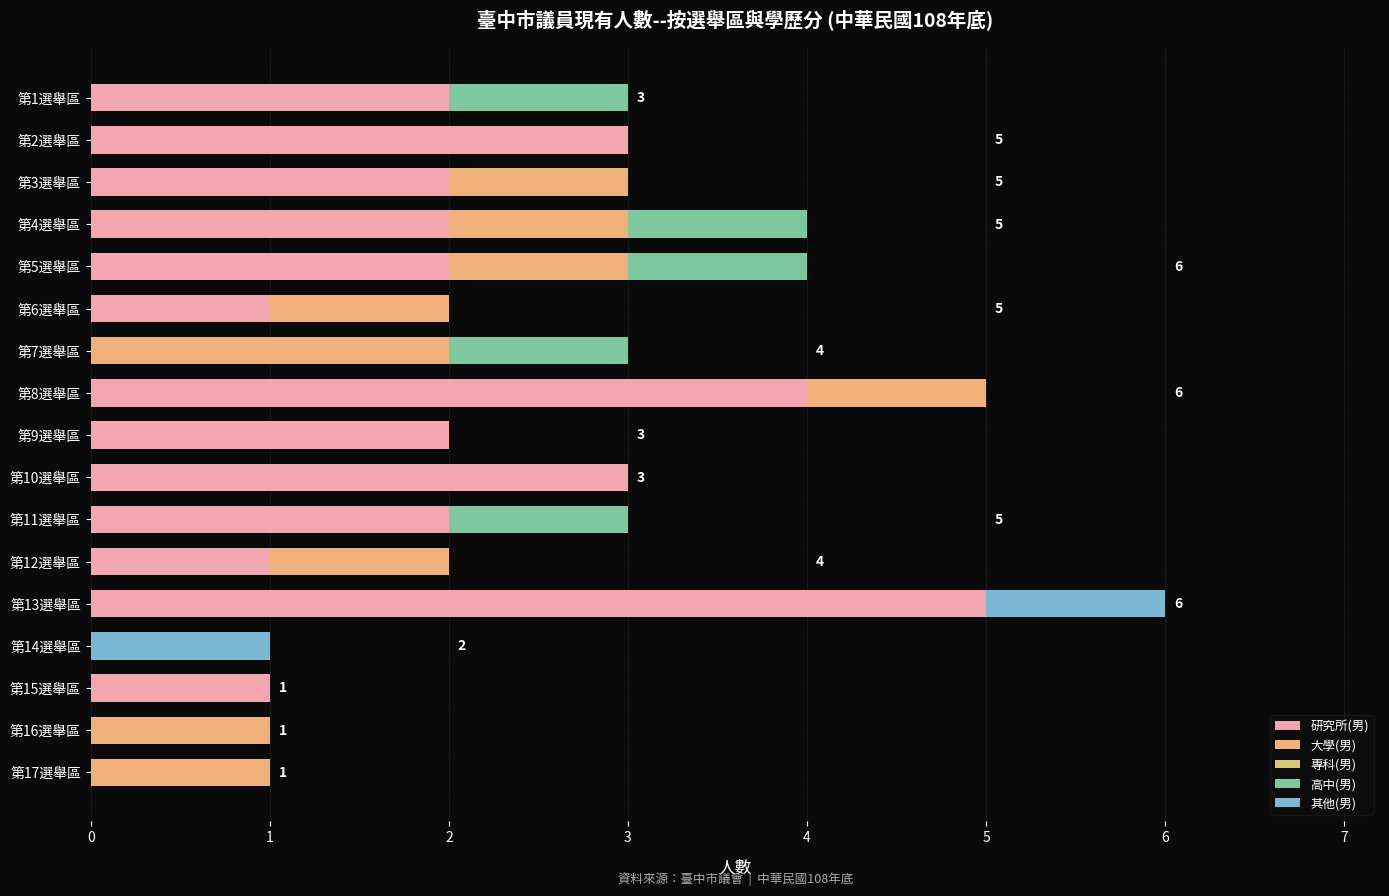

What is the label of the 12th bar from the right?

4